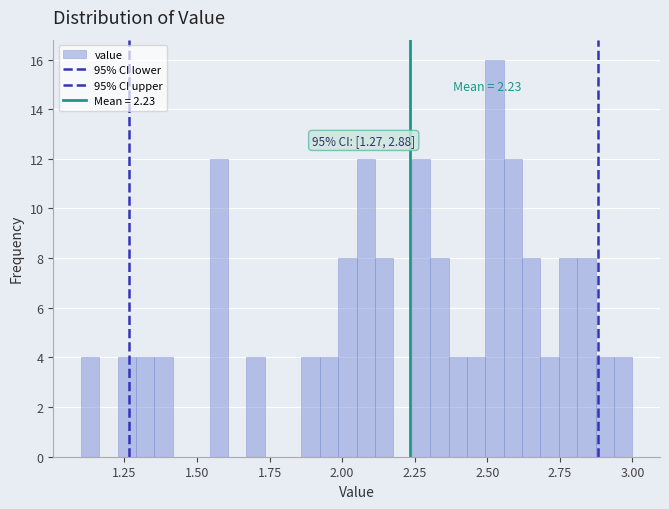

Around what value on the x-axis is the tallest bar? Give the approximate position of its centre, as read against the axis.

2.55